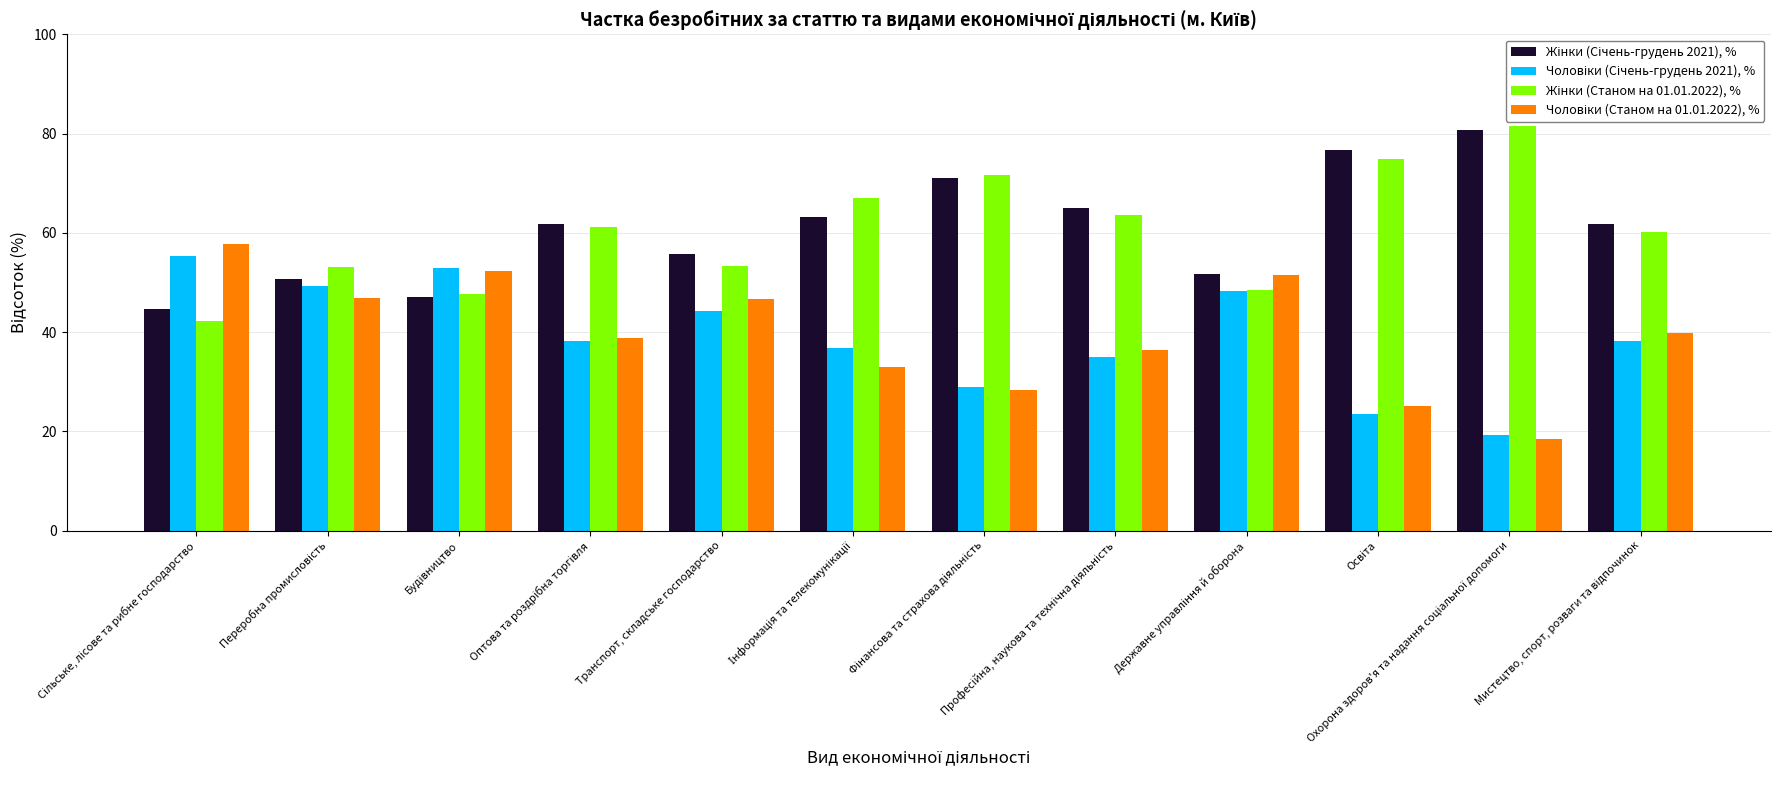

What is the minimum value shown in the chart?

18.4